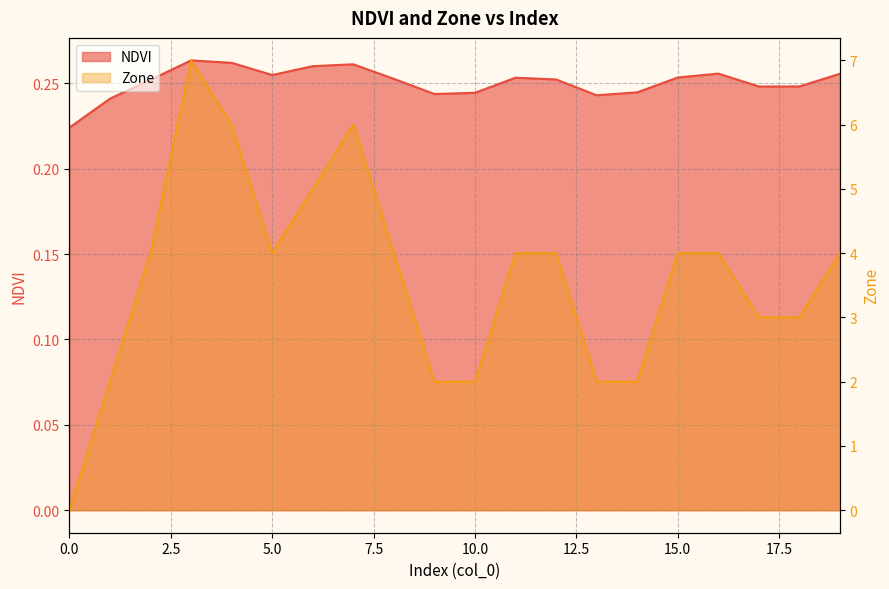

Reading left to right, what are all the values shown in this chart?

NDVI: 0=0.2	1=0.2	2=0.3	3=0.3	4=0.3	5=0.3	6=0.3	7=0.3	8=0.3	9=0.2	10=0.2	11=0.3	12=0.3	13=0.2	14=0.2	15=0.3	16=0.3	17=0.2	18=0.2	19=0.3
Zone: 0=0.0	1=2.0	2=4.0	3=7.0	4=6.0	5=4.0	6=5.0	7=6.0	8=4.0	9=2.0	10=2.0	11=4.0	12=4.0	13=2.0	14=2.0	15=4.0	16=4.0	17=3.0	18=3.0	19=4.0